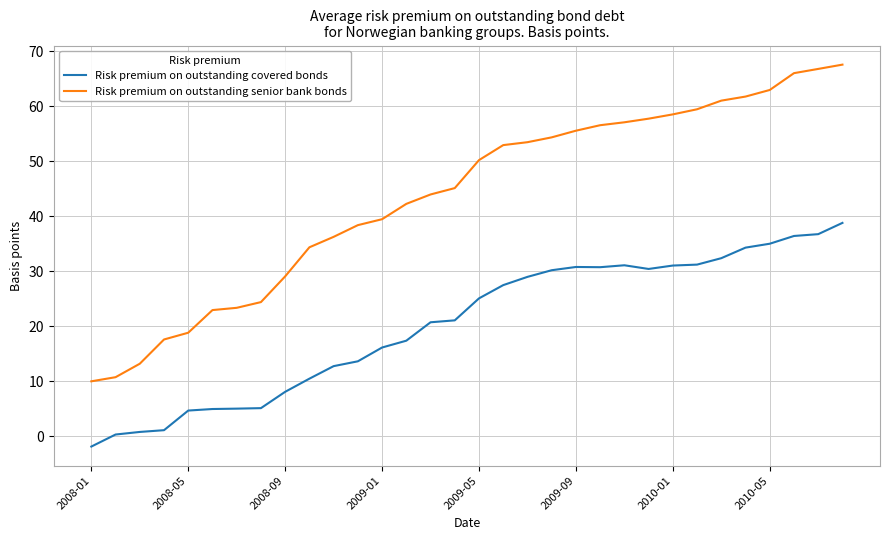

What is the smallest value displayed?

-1.9